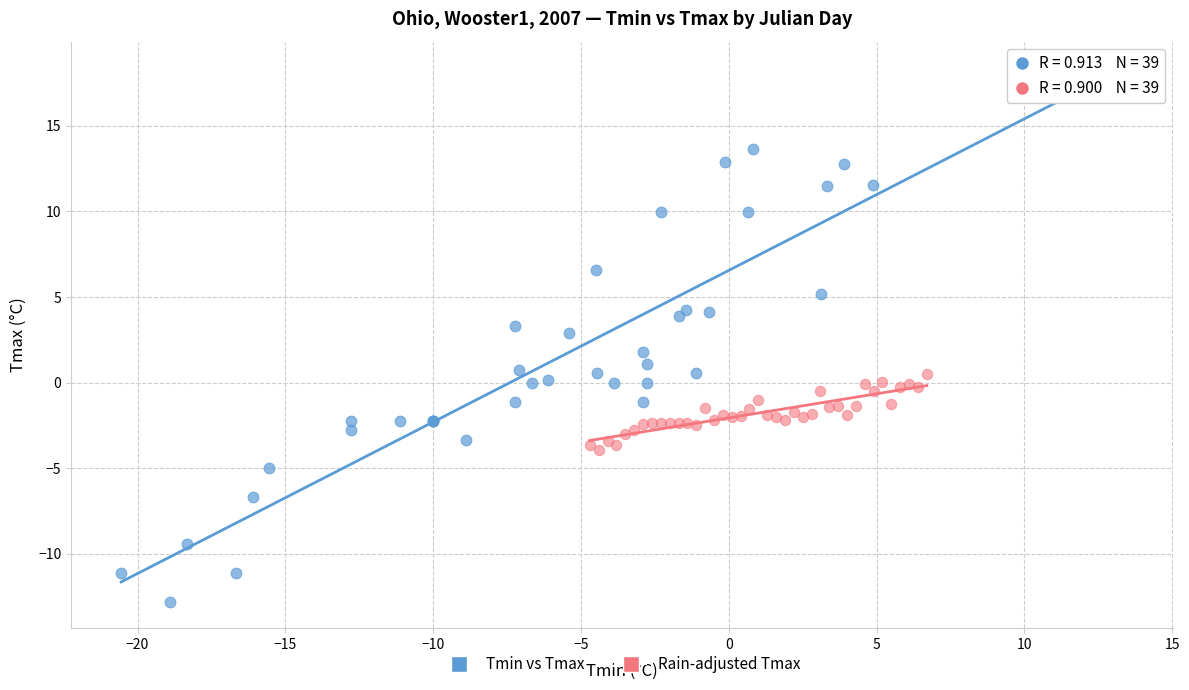

Which series reaches the maximum Y coordinate?

Tmin vs Tmax